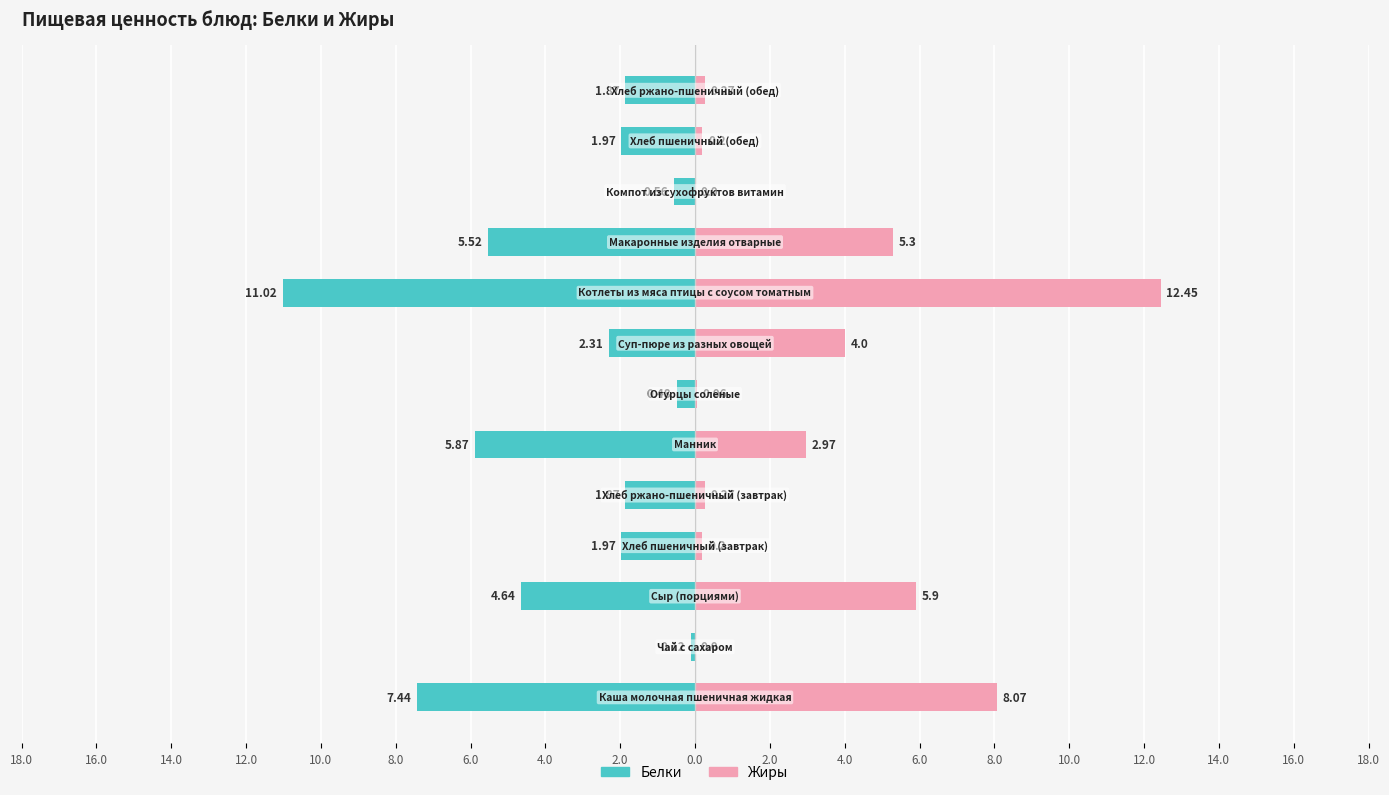

What is the sum of all Жиры values?

39.7